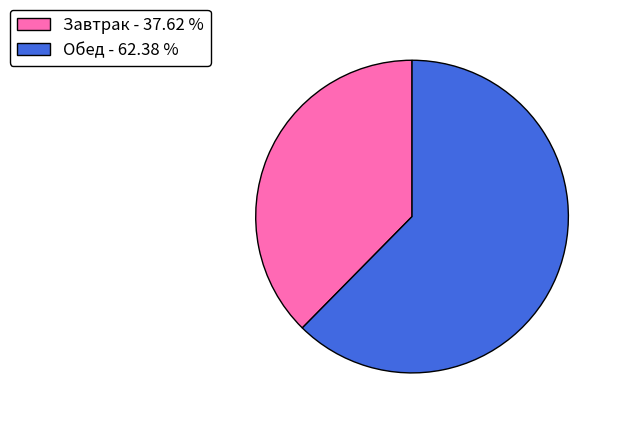

Rank the categories by value from lowest to highest.

Завтрак, Обед